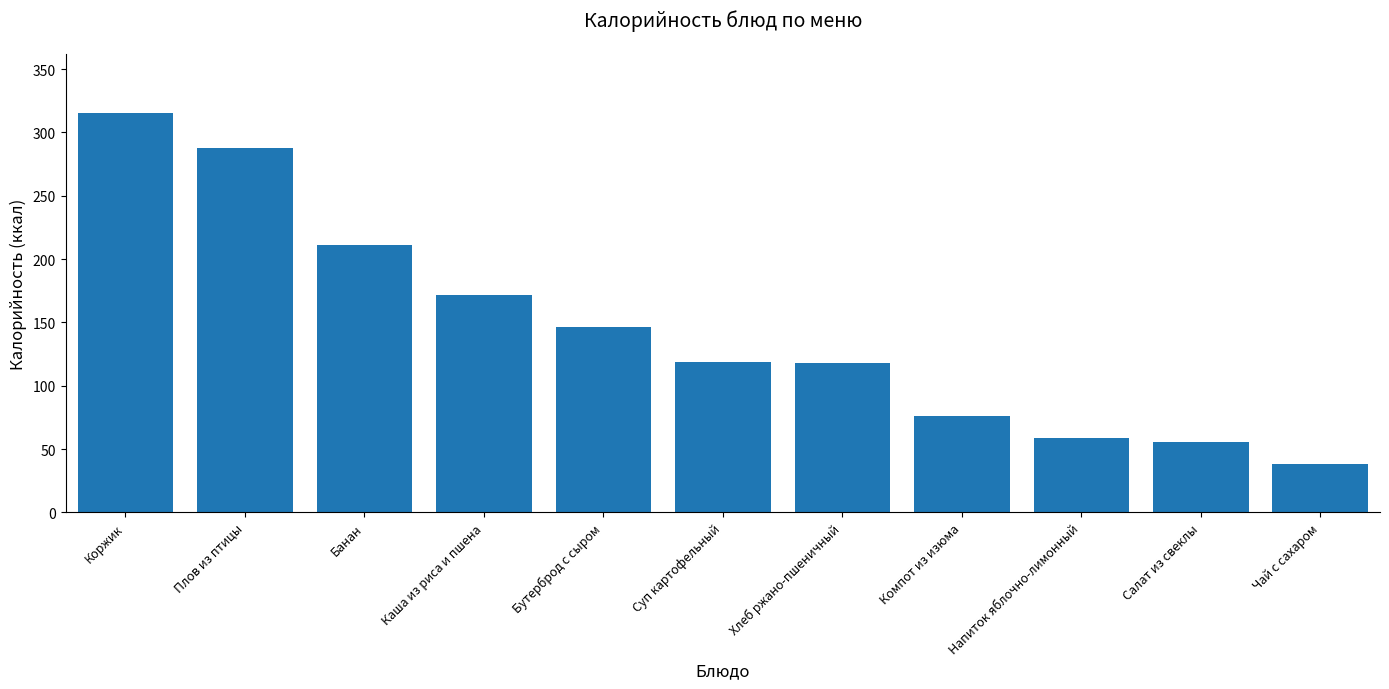

Is it true that the value at Каша из риса и пшена is 95.3?

False